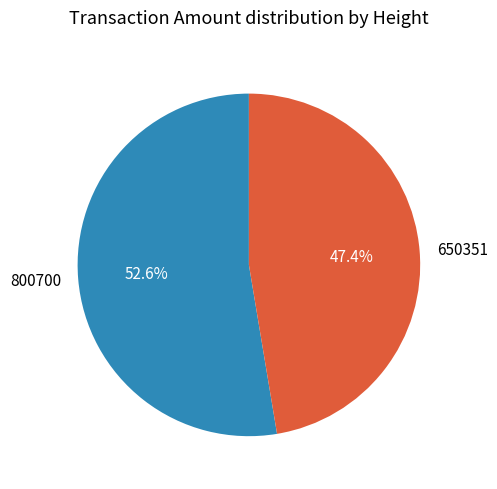

What is the smallest slice in the pie chart?

650351